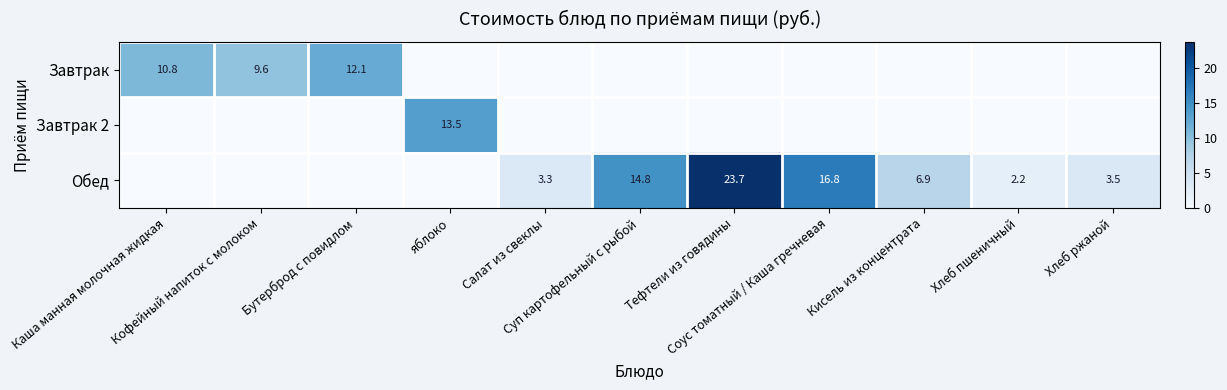

List the series in order of their peak value, highest first.

Обед, Завтрак 2, Завтрак